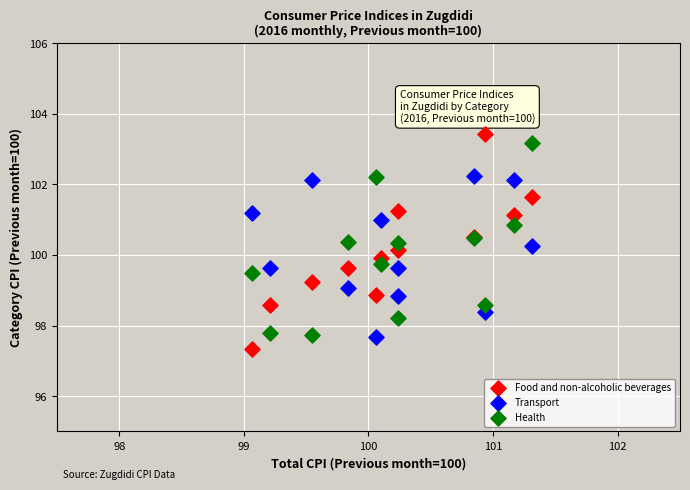

Which series has the largest Y range (max minus min)?

Food and non-alcoholic beverages